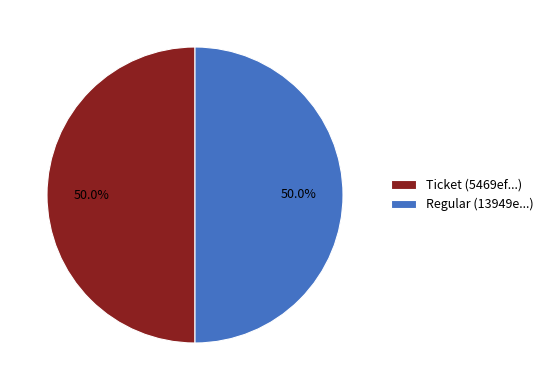

What percentage is NOT represented by Regular (13949e...)?

50.0%